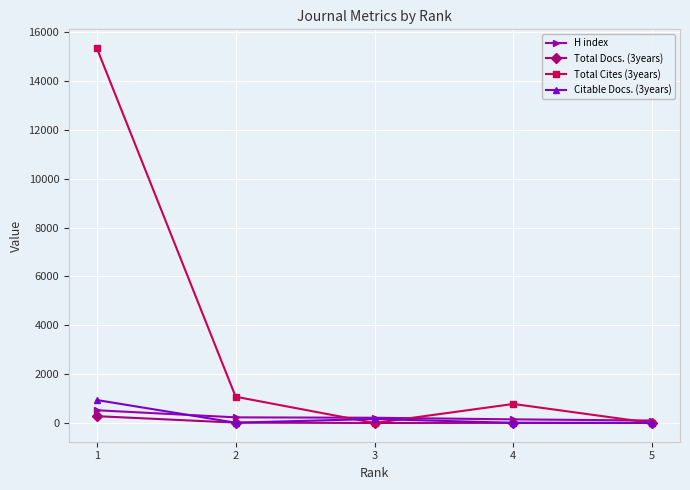

Which series has the largest total across all categories?

Total Cites (3years)